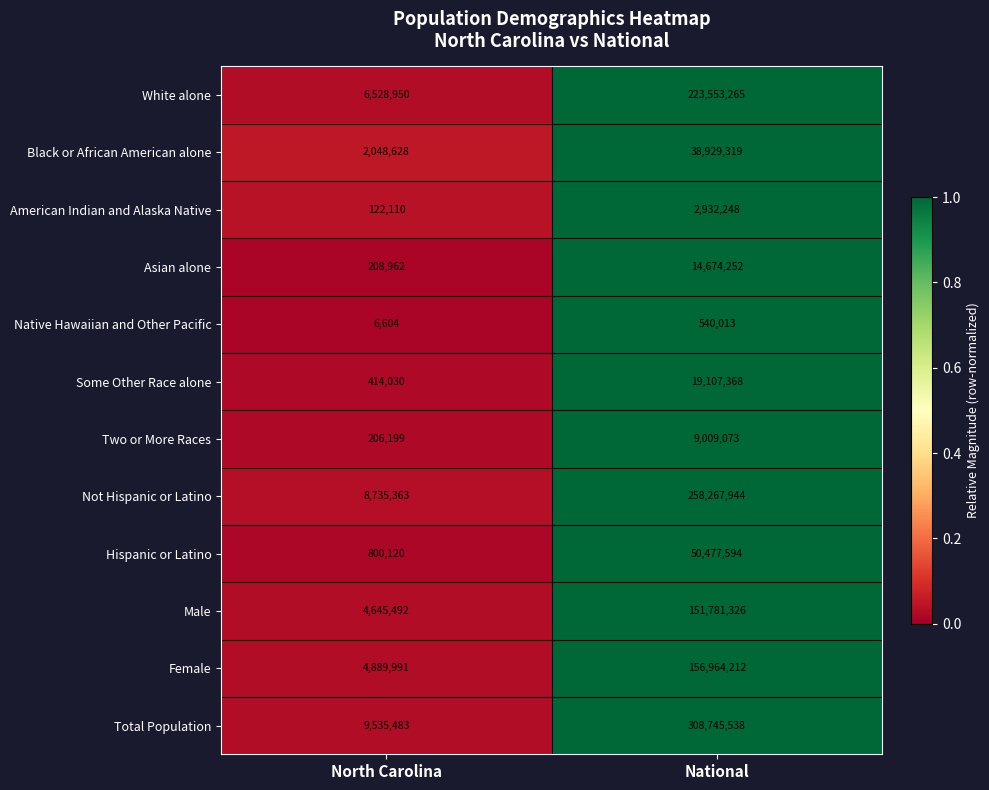

What is the maximum value shown in the chart?

308745538